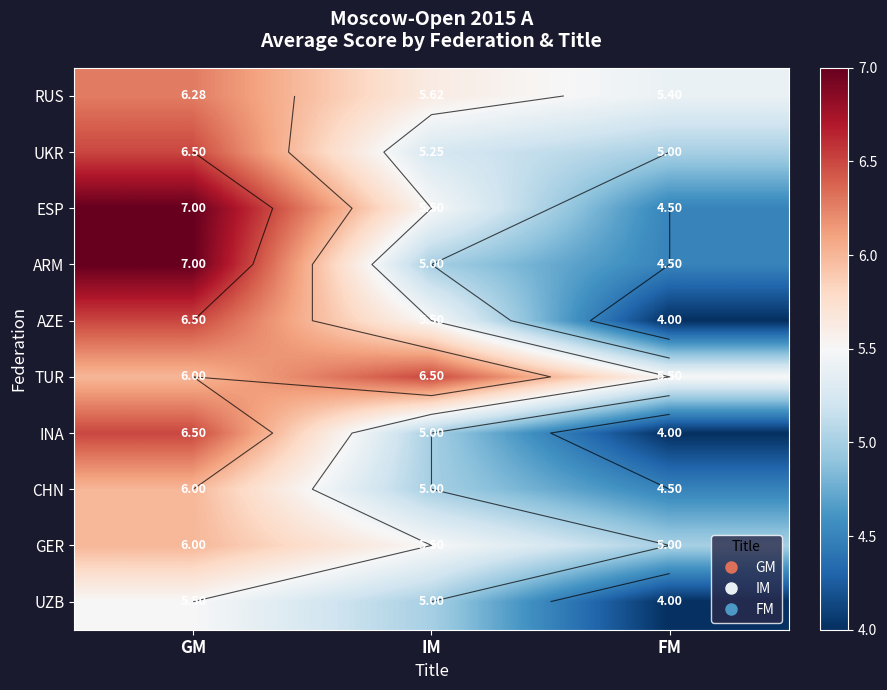

Between FM and IM, which is larger?

IM